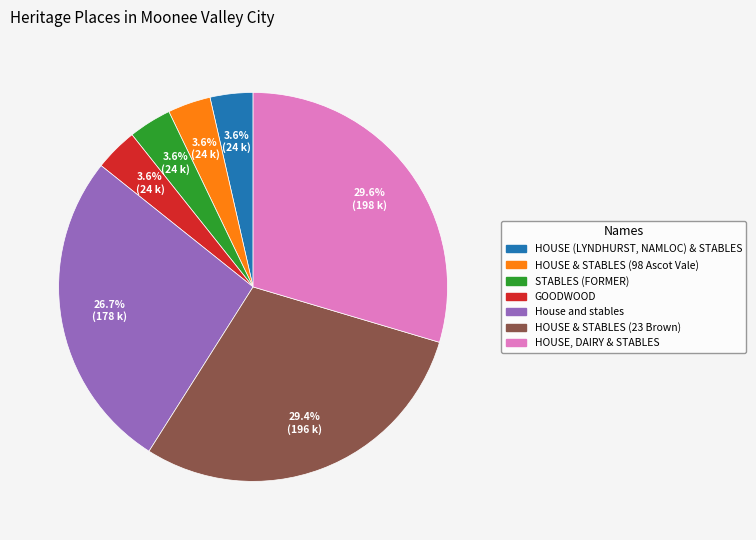

What is the ratio of the value at HOUSE & STABLES (98 Ascot Vale) to the value at GOODWOOD?

1.0